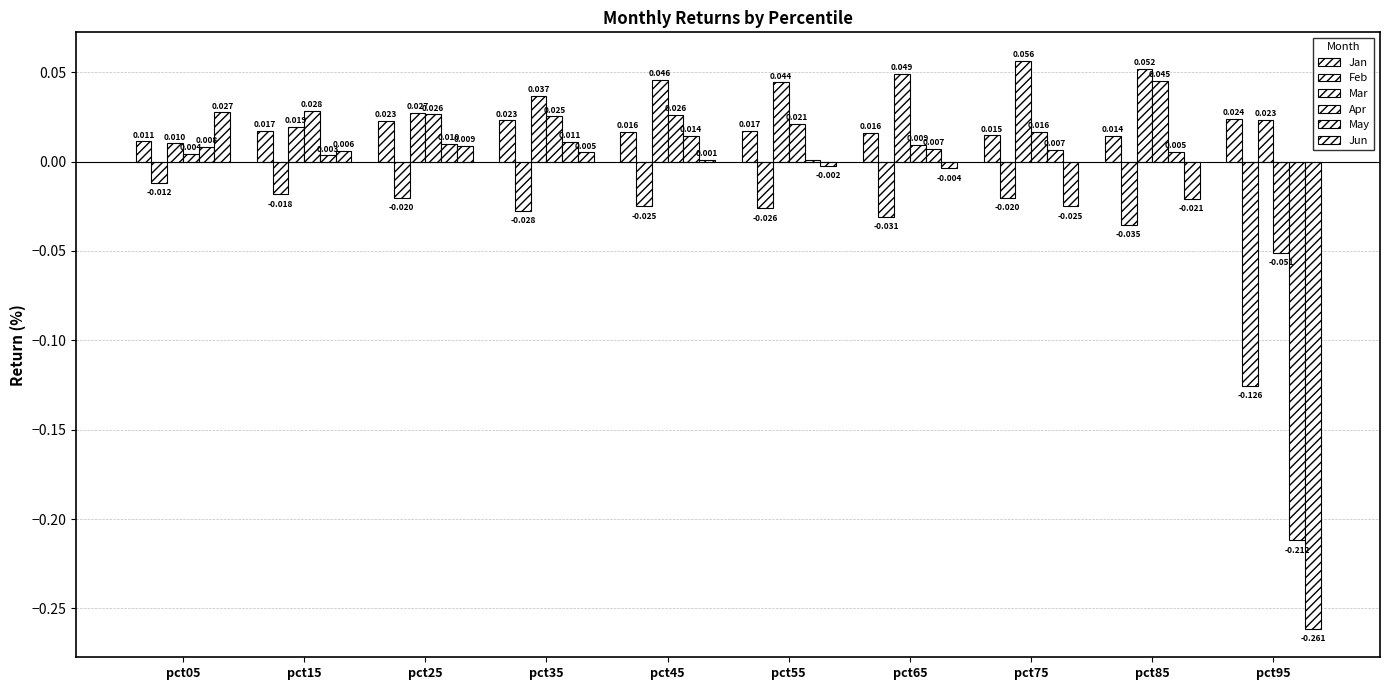

Is it true that Jun equals 0.0 at pct45?

True